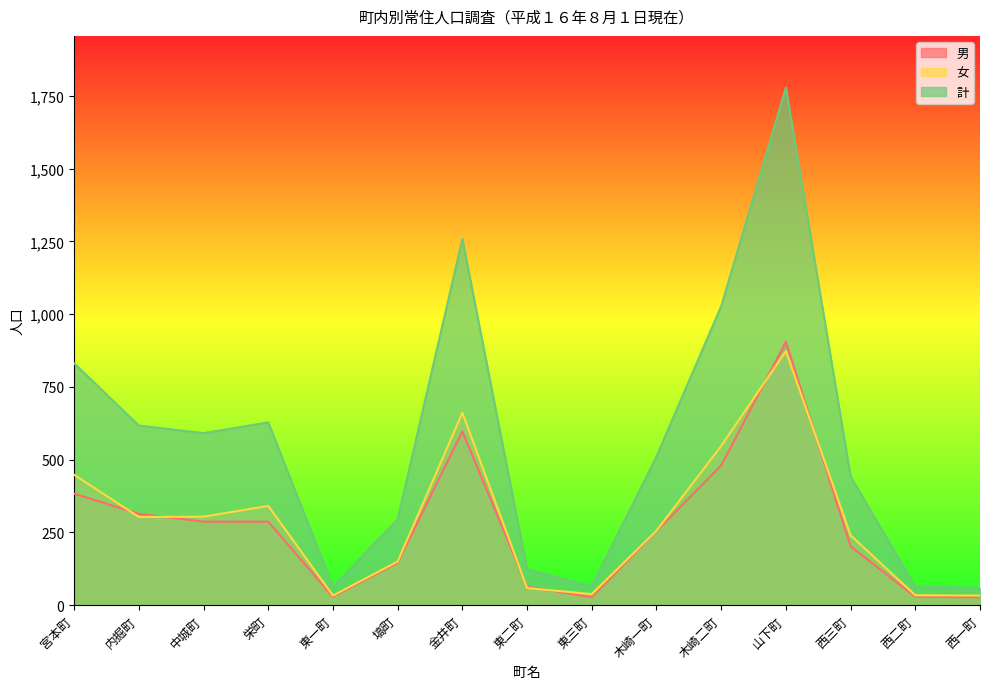

Where is the first local minimum for 女?

内掘町